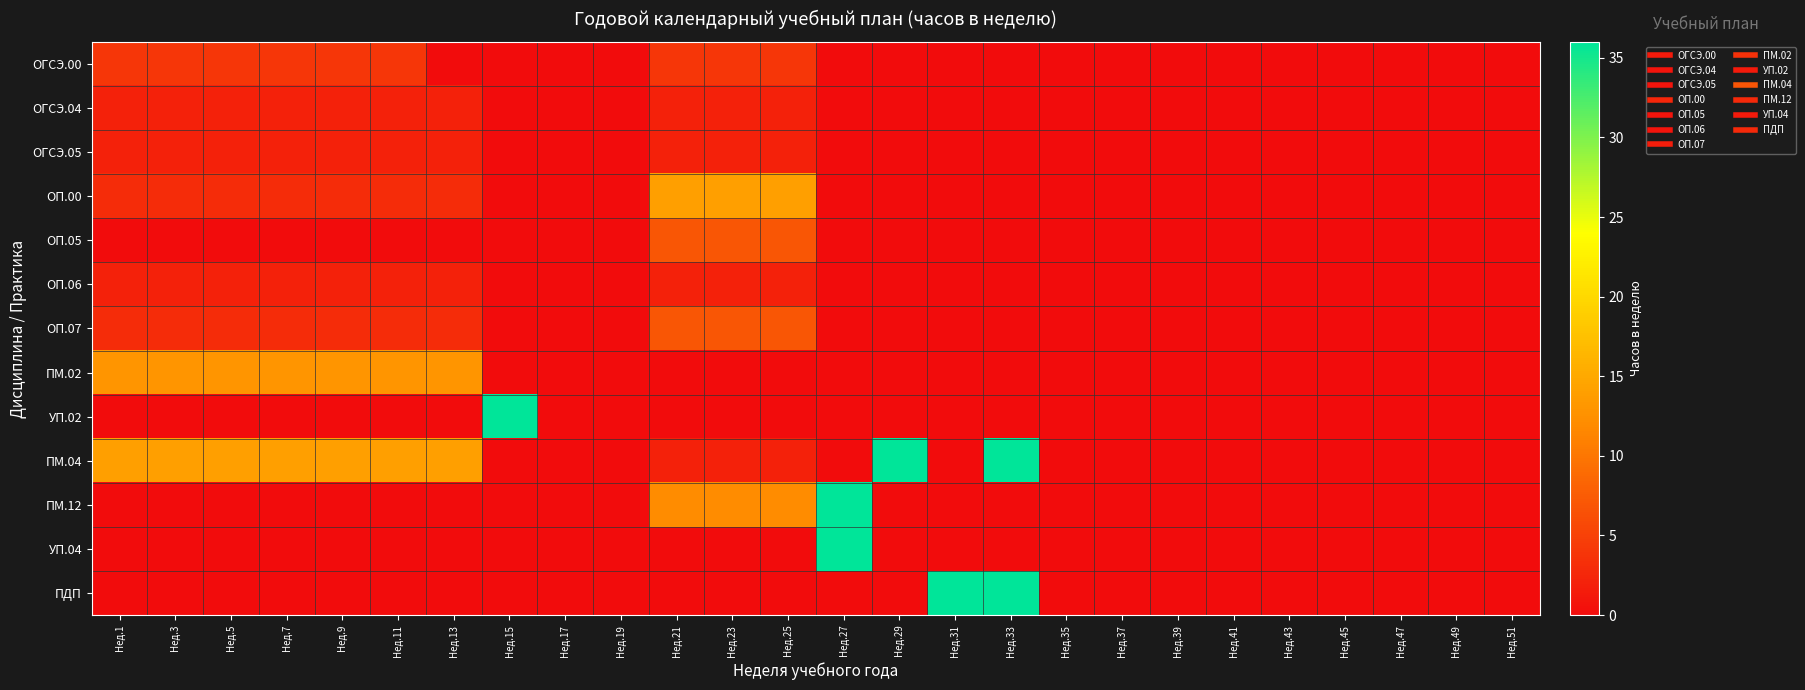

At which category is the sum across all series the highest?

Нед.27